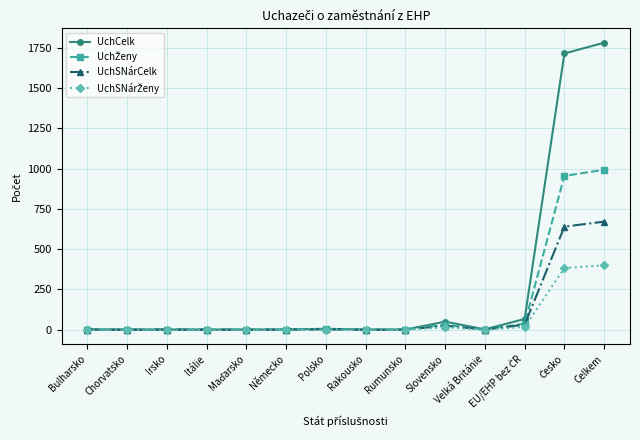

Which series has the largest total across all categories?

UchCelk